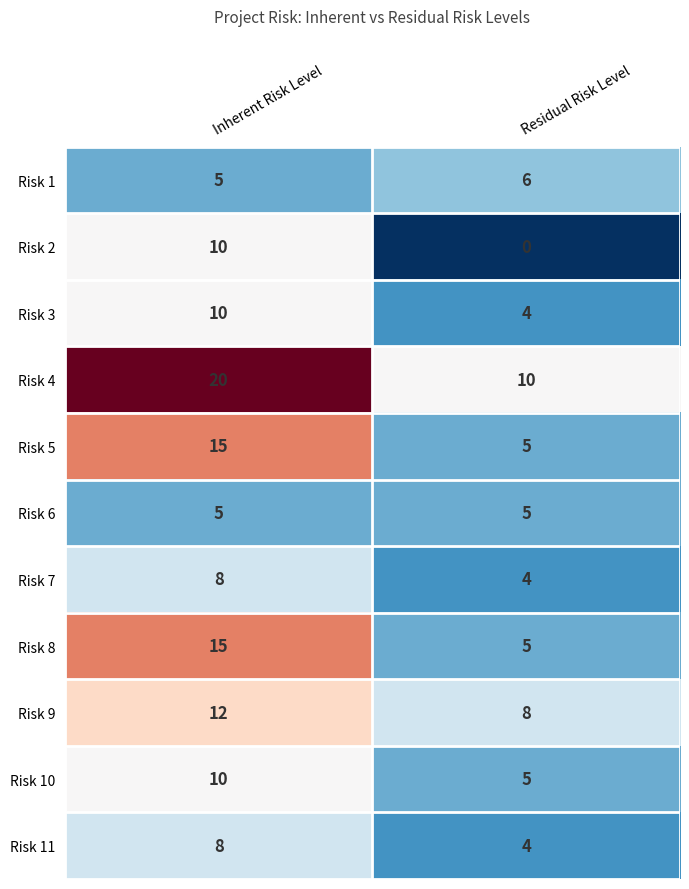

True or false: Risk 7 has a value of 4 at Residual Risk Level.

True